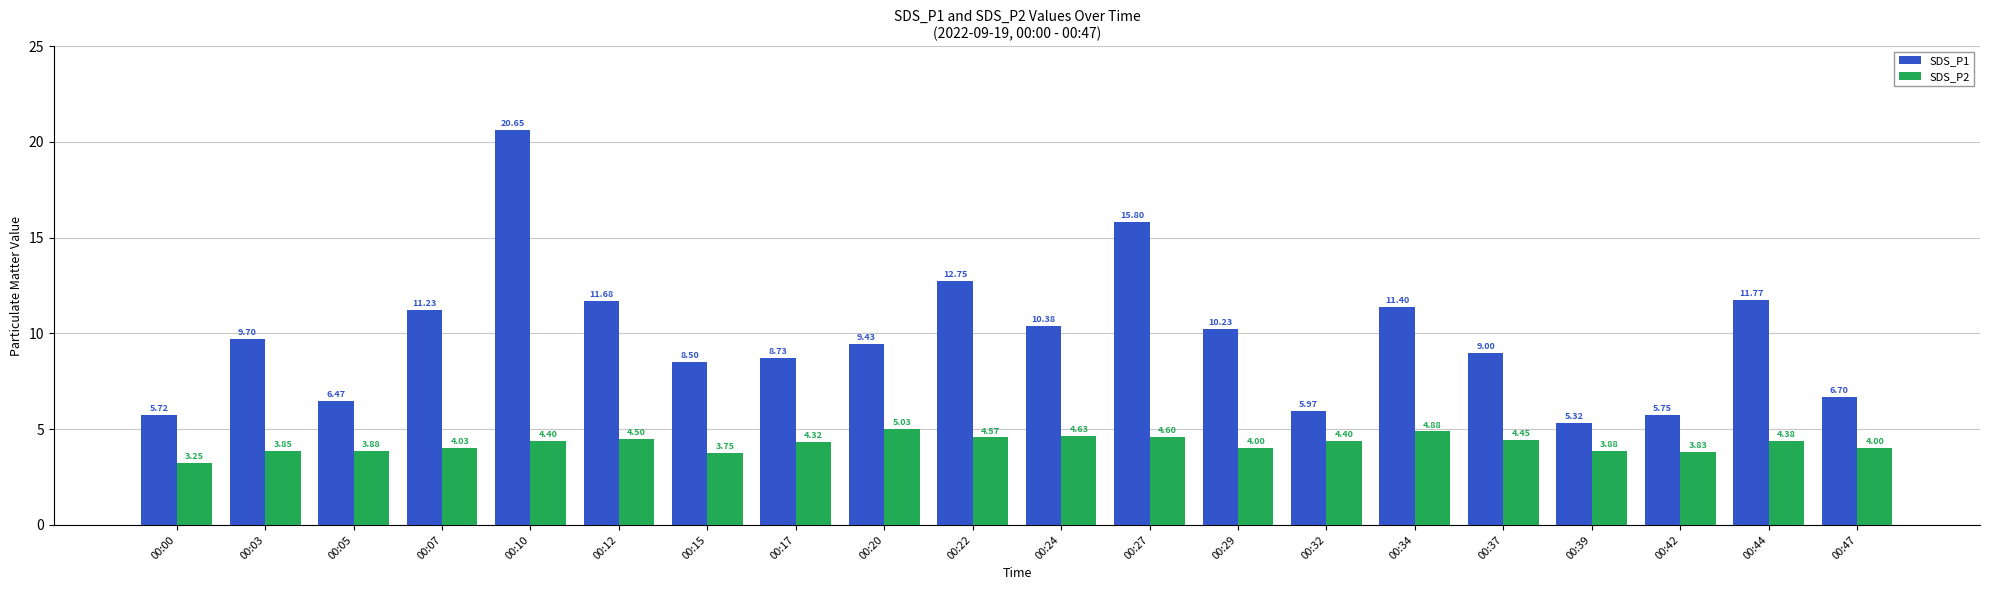

What is the total value across all series at 00:24?

15.0